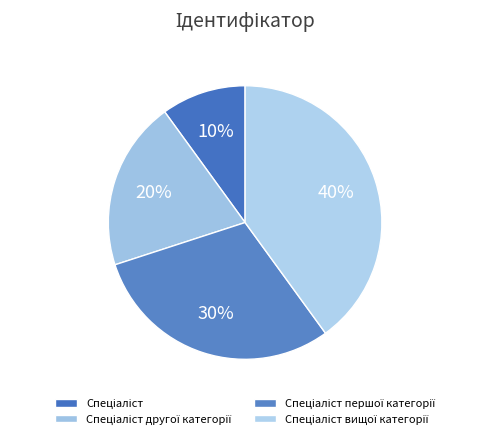

What percentage is the Спеціаліст другої категорії slice, to the nearest percent?

20%